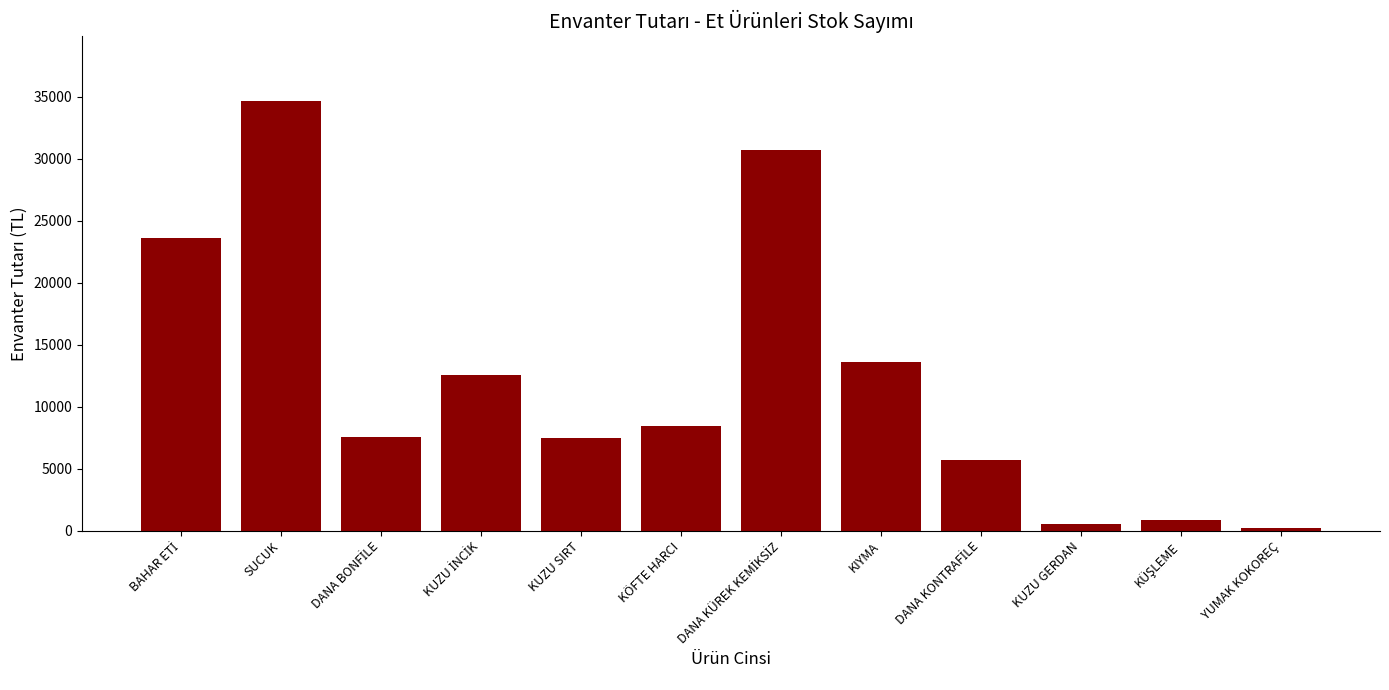

Where is the data nearest to the value 17451?

KIYMA